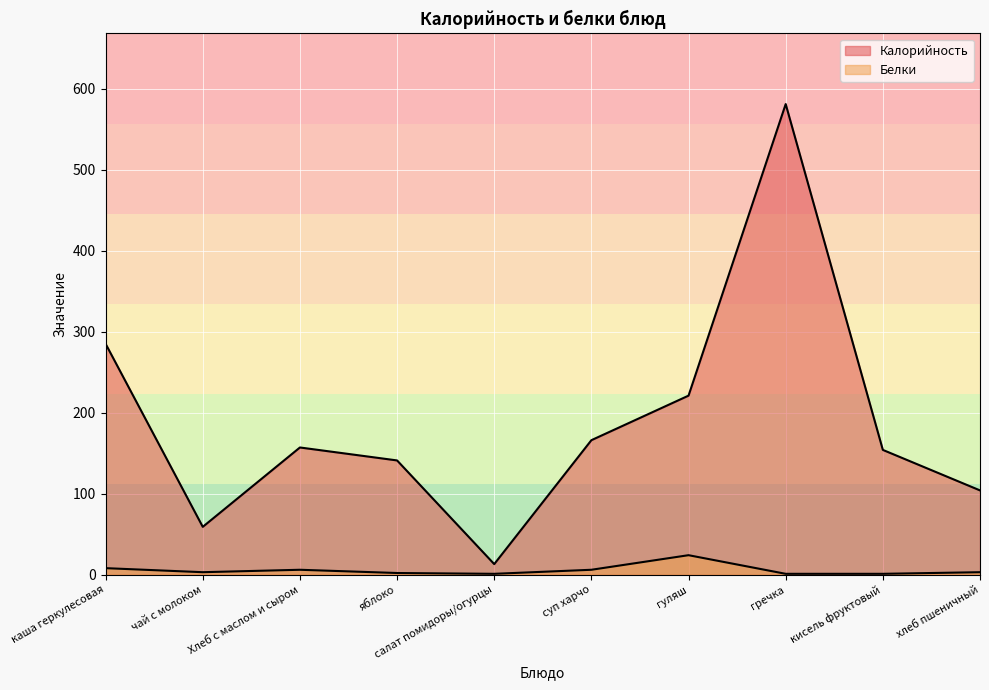

What is the difference between the Белки values at суп харчо and хлеб пшеничный?

3